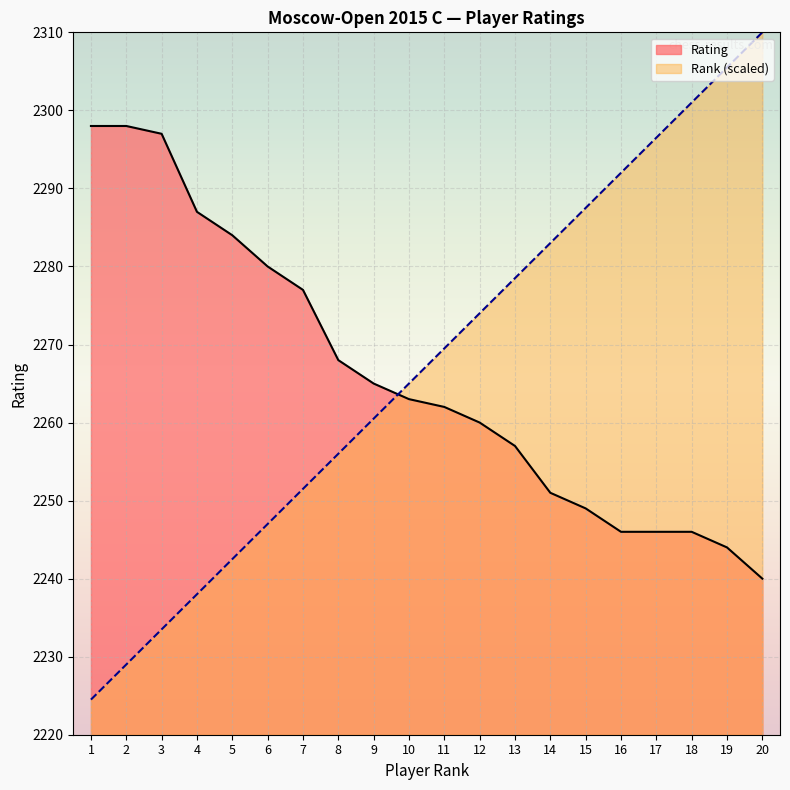

The Rank series shows 2959.8 at 3. True or false?

False